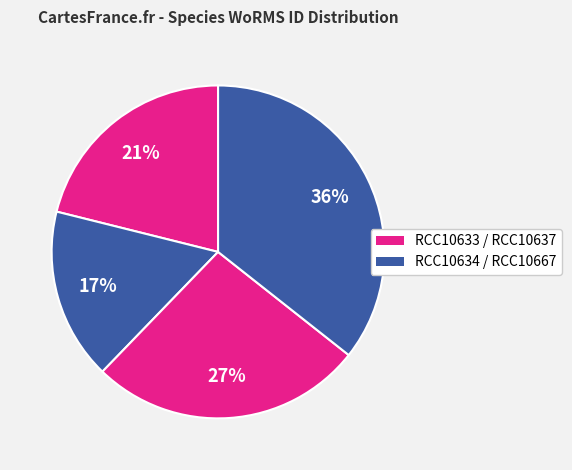

How many segments does this pie chart have?

4